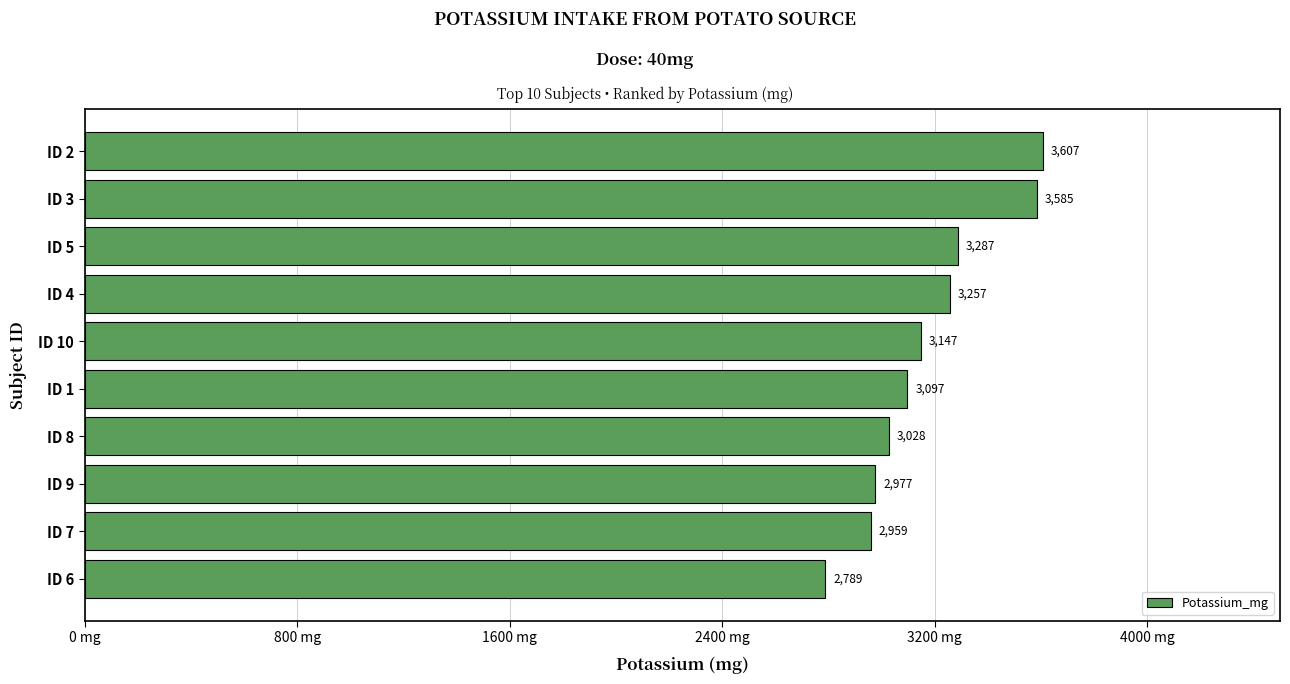

Rank the categories by value from highest to lowest.

ID 2, ID 3, ID 5, ID 4, ID 10, ID 1, ID 8, ID 9, ID 7, ID 6